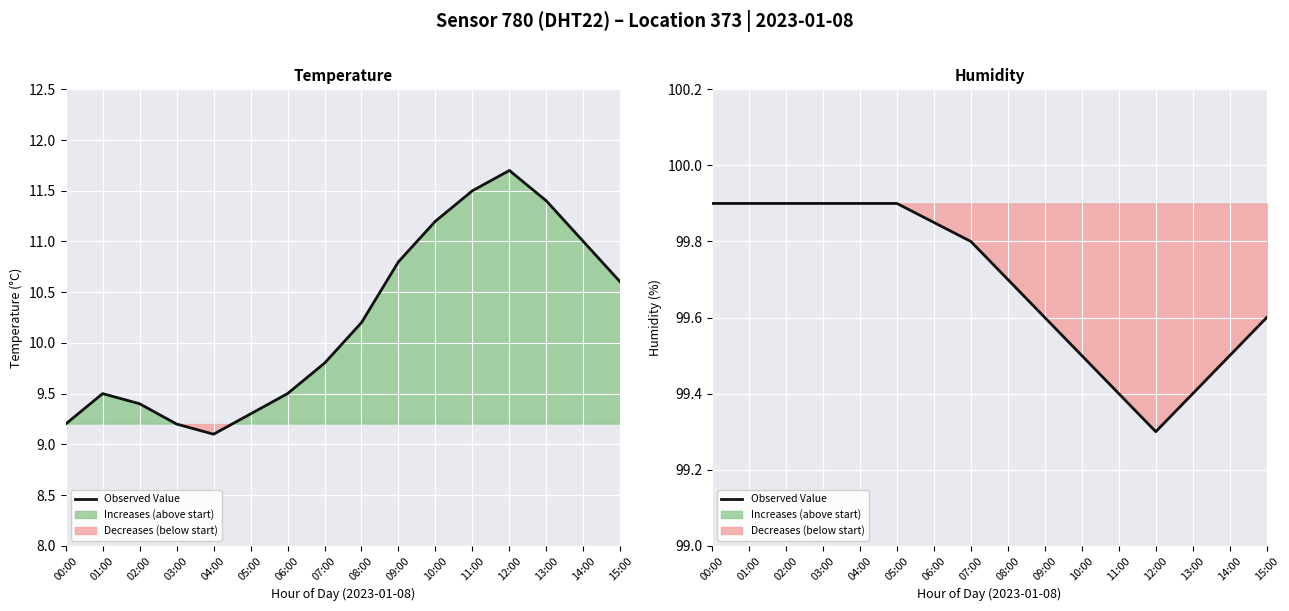

Does the chart display data point markers on the line(s)?

No